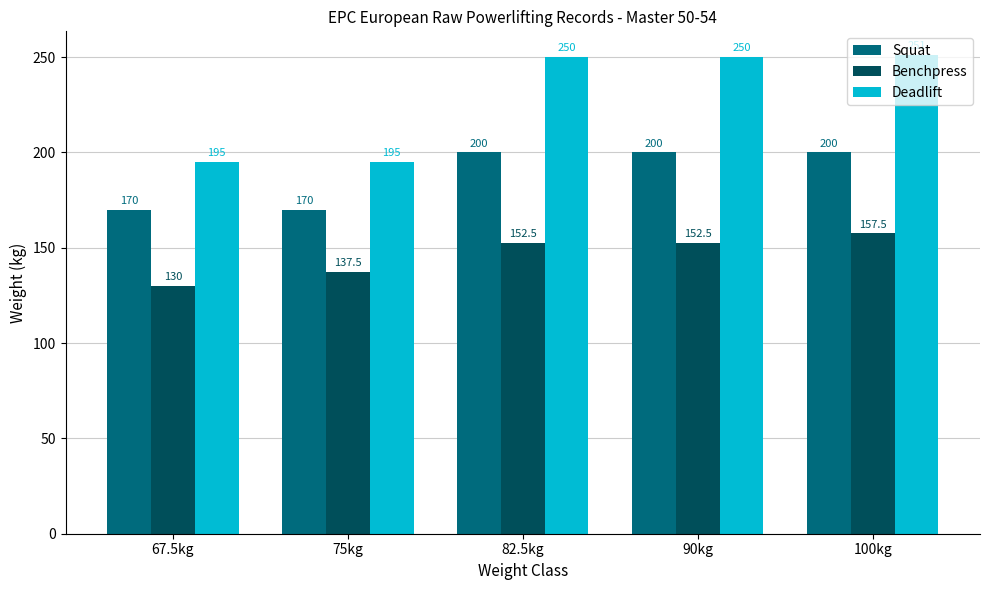

Rank the series at 75kg from highest to lowest value.

Deadlift, Squat, Benchpress